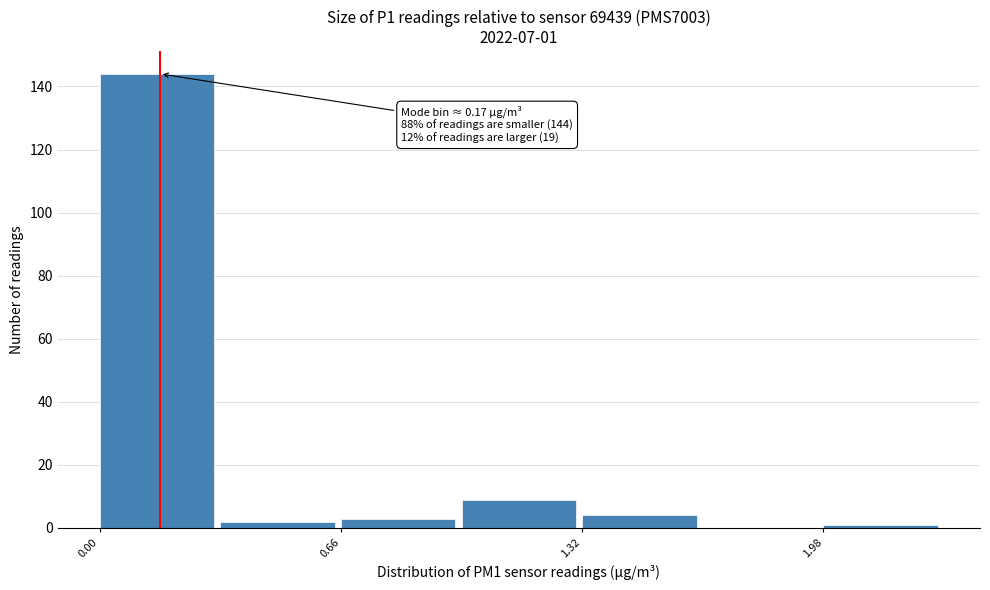

Read against the x-axis, roughly where is the centre of the tallest bar?

0.2